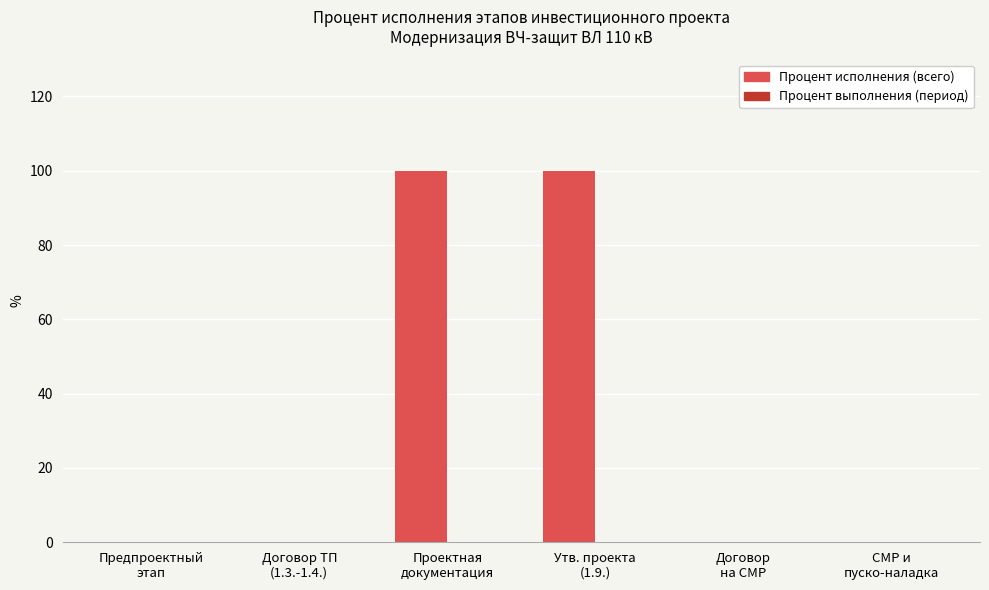

Are the bars horizontal?

No